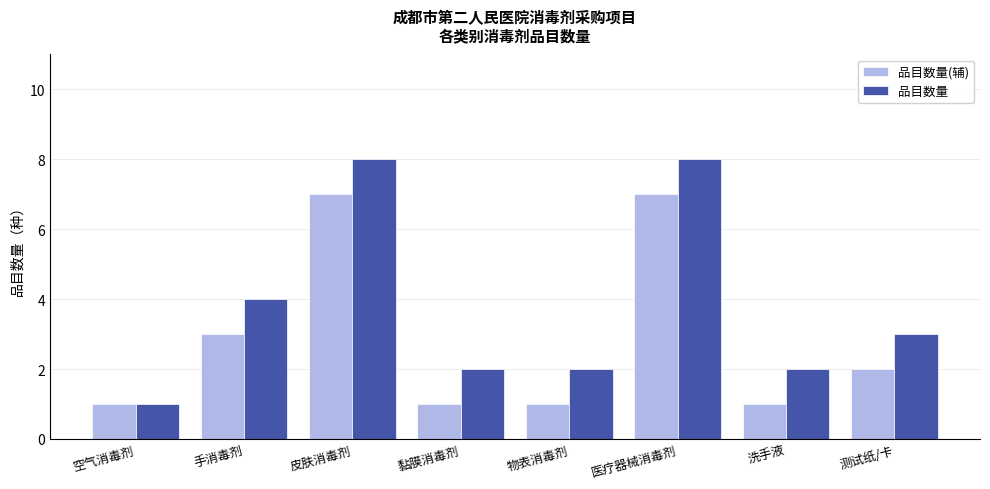

Rank the series by their maximum value, from highest to lowest.

品目数量, 品目数量(辅)